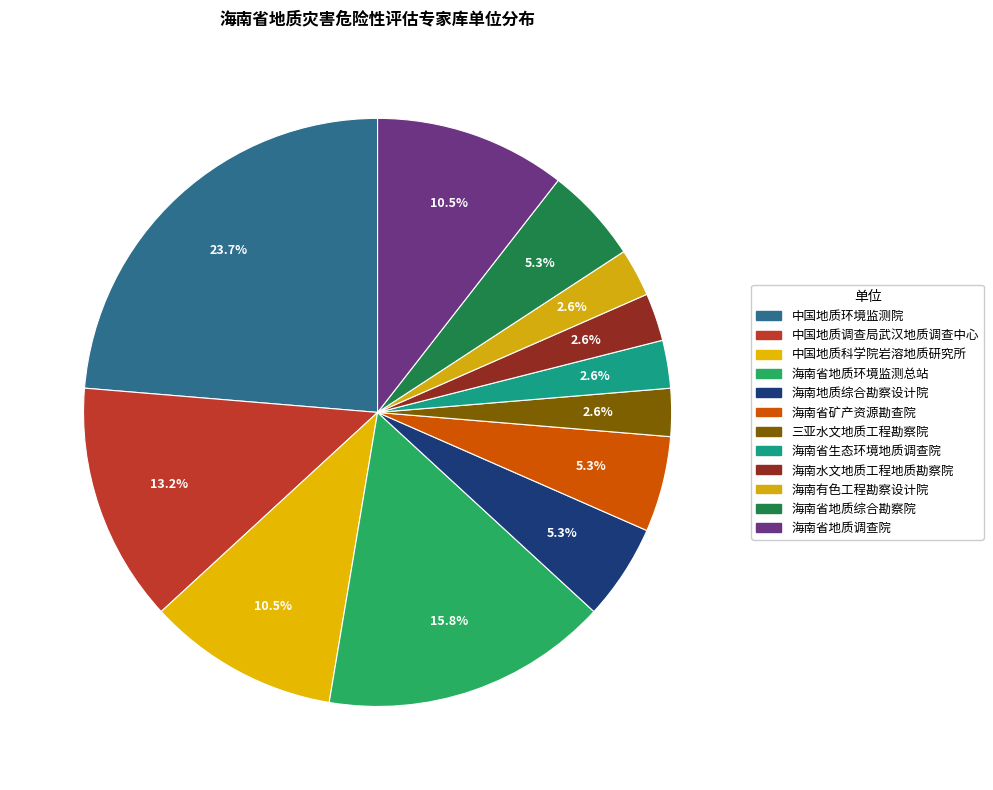

What percentage is the 海南有色工程勘察设计院 slice, to the nearest percent?

3%